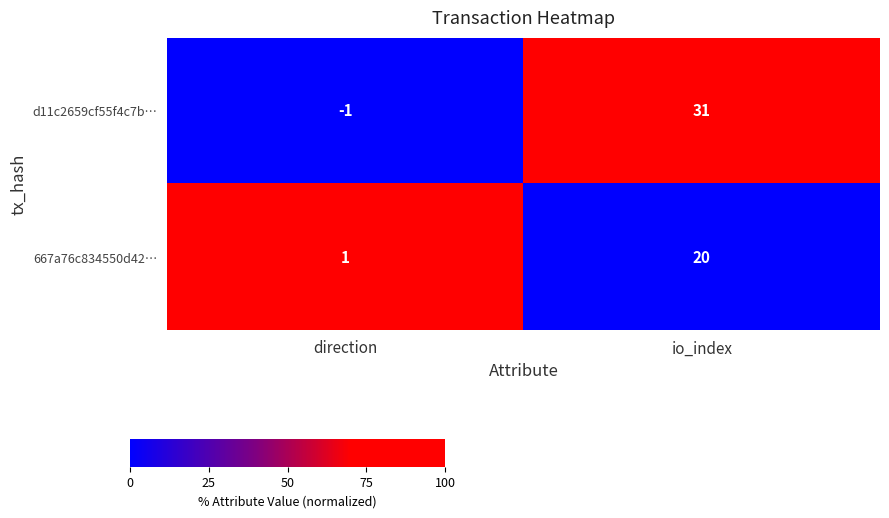

What is the difference between the maximum and minimum values in the 667a76c834550d42… series?

19